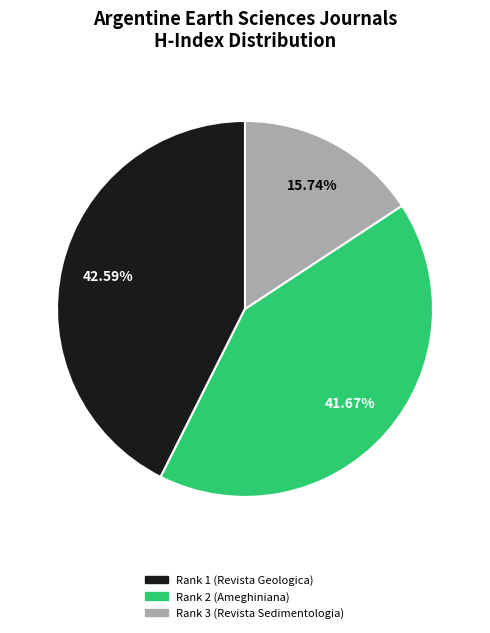

Is there any slice that represents more than half of the pie?

No